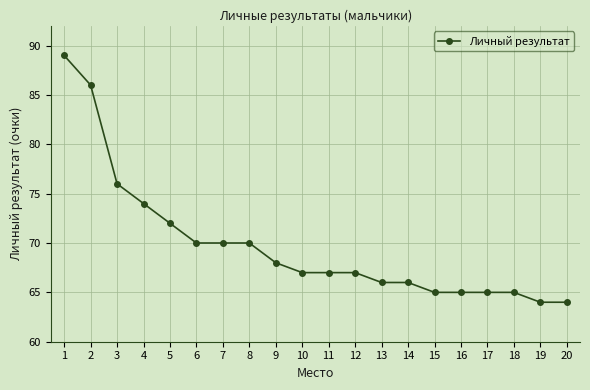

What is the sum of the values at 10 and 12?

134